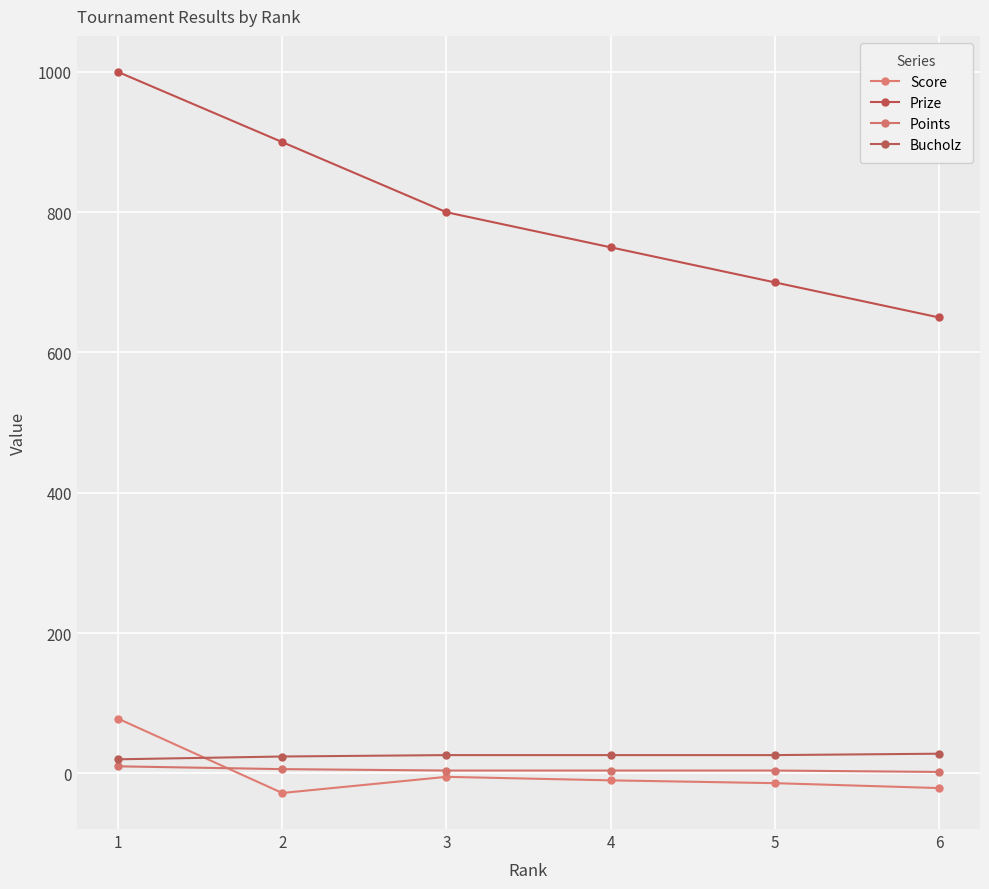

Rank the categories by Points value from lowest to highest.

6, 3, 4, 5, 2, 1